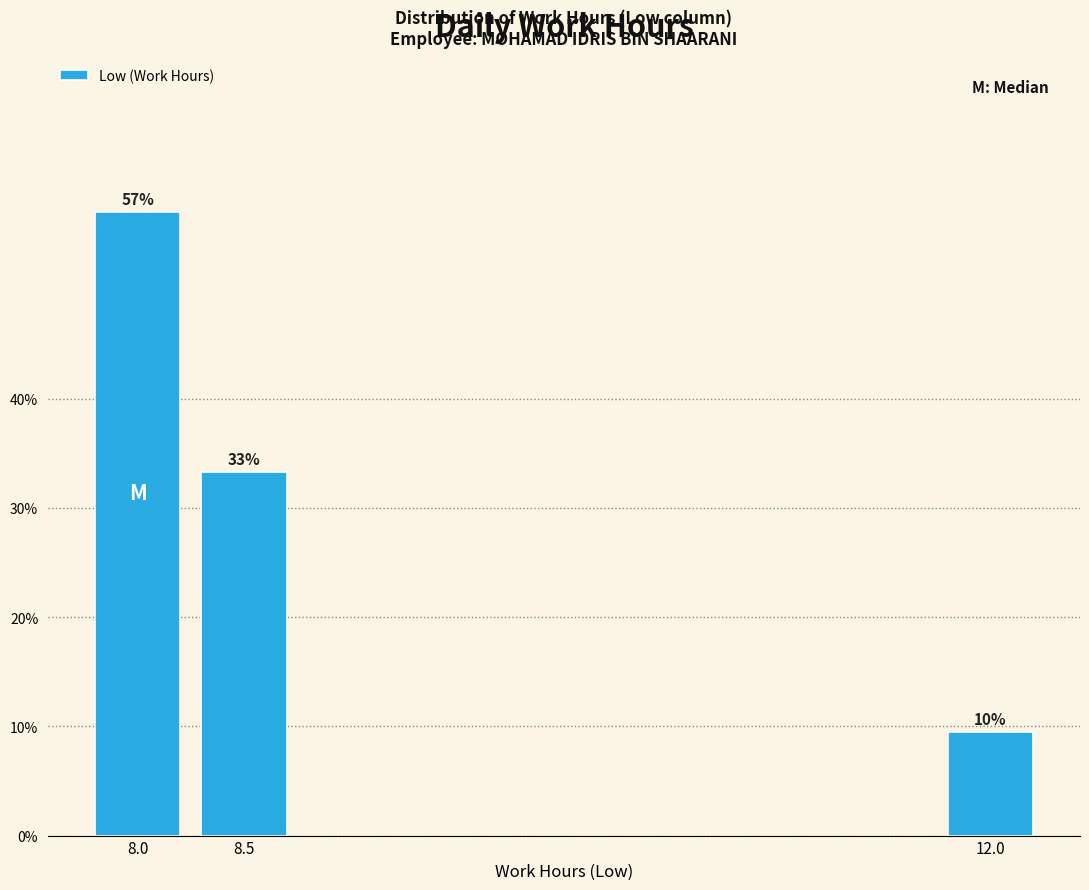

Does the chart contain any negative values?

No